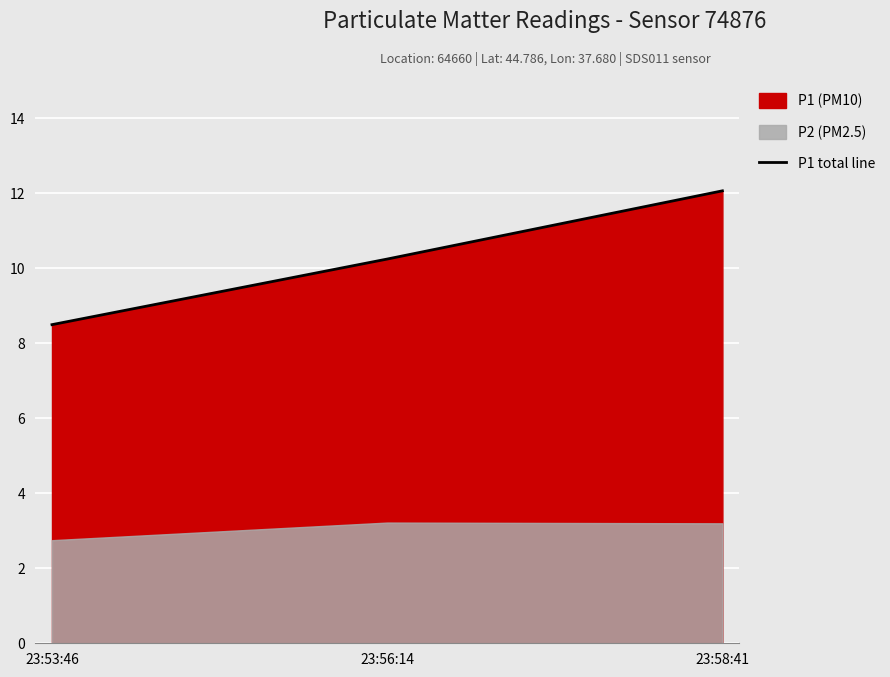

How many data points are above 10?

2